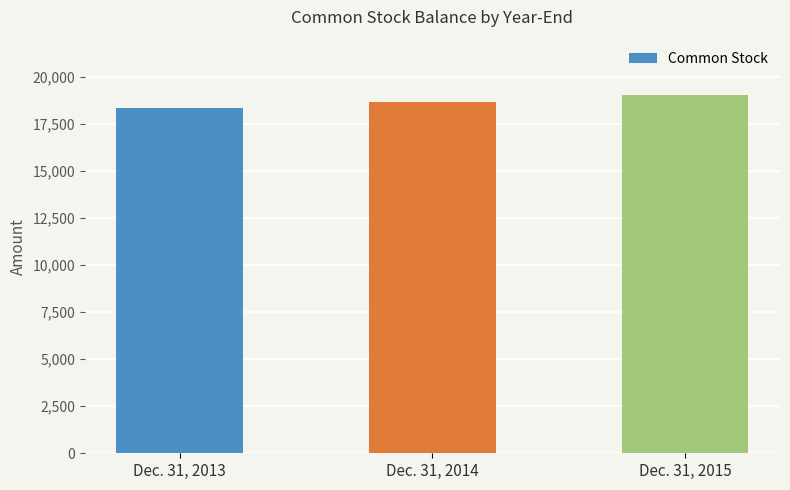

What is the minimum value shown in the chart?

18343